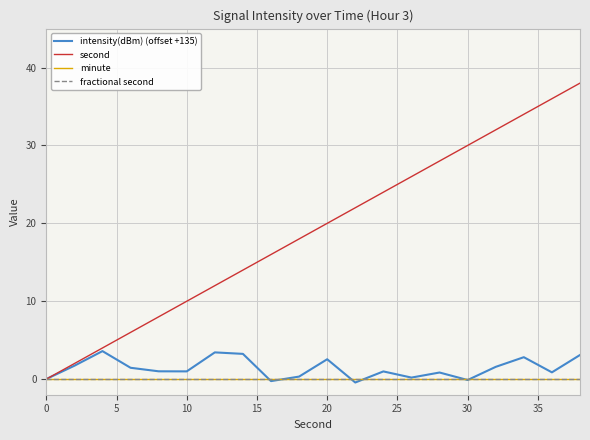

Which series has the largest total across all categories?

second